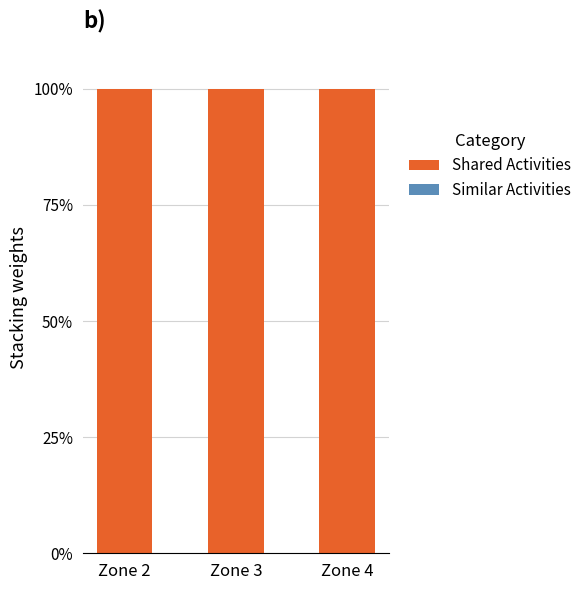

Is it true that Shared Activities equals 100 at Zone 3?

True